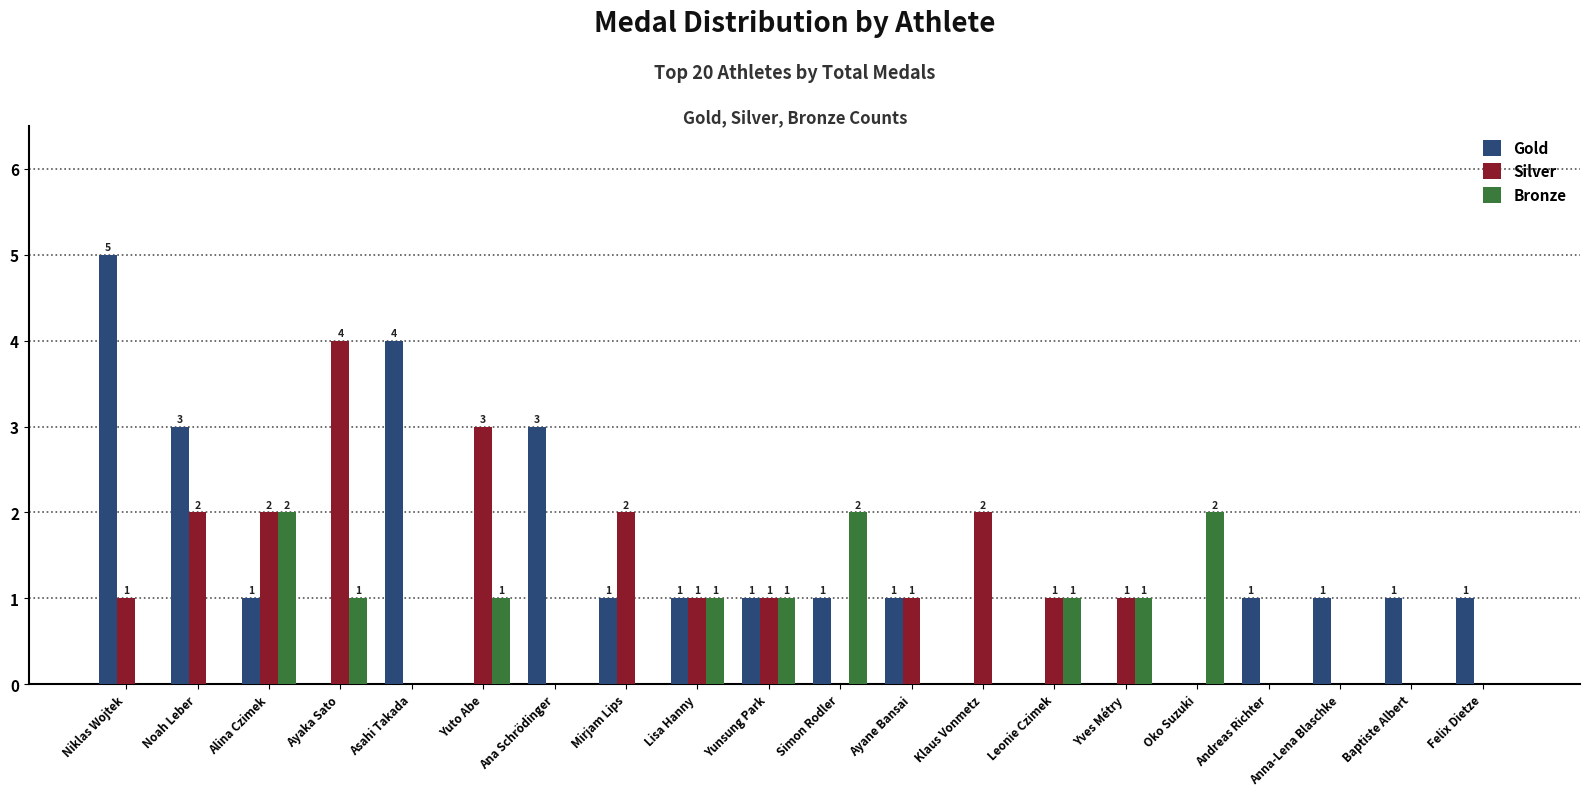

How many data points does each series have?

20